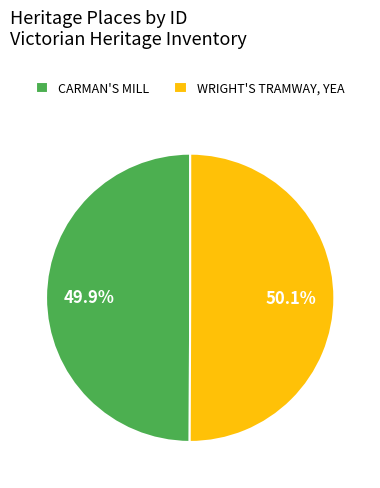

How many segments does this pie chart have?

2